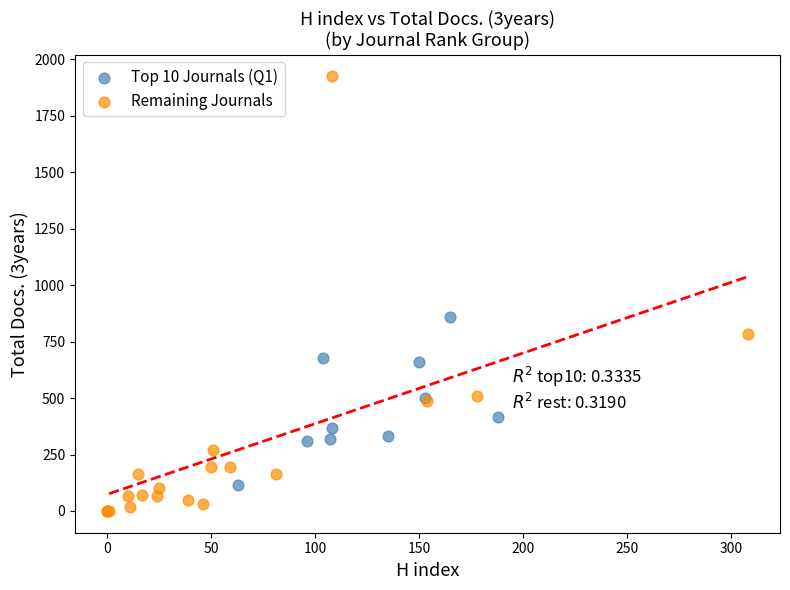

Which series contains the highest Y value?

Remaining Journals